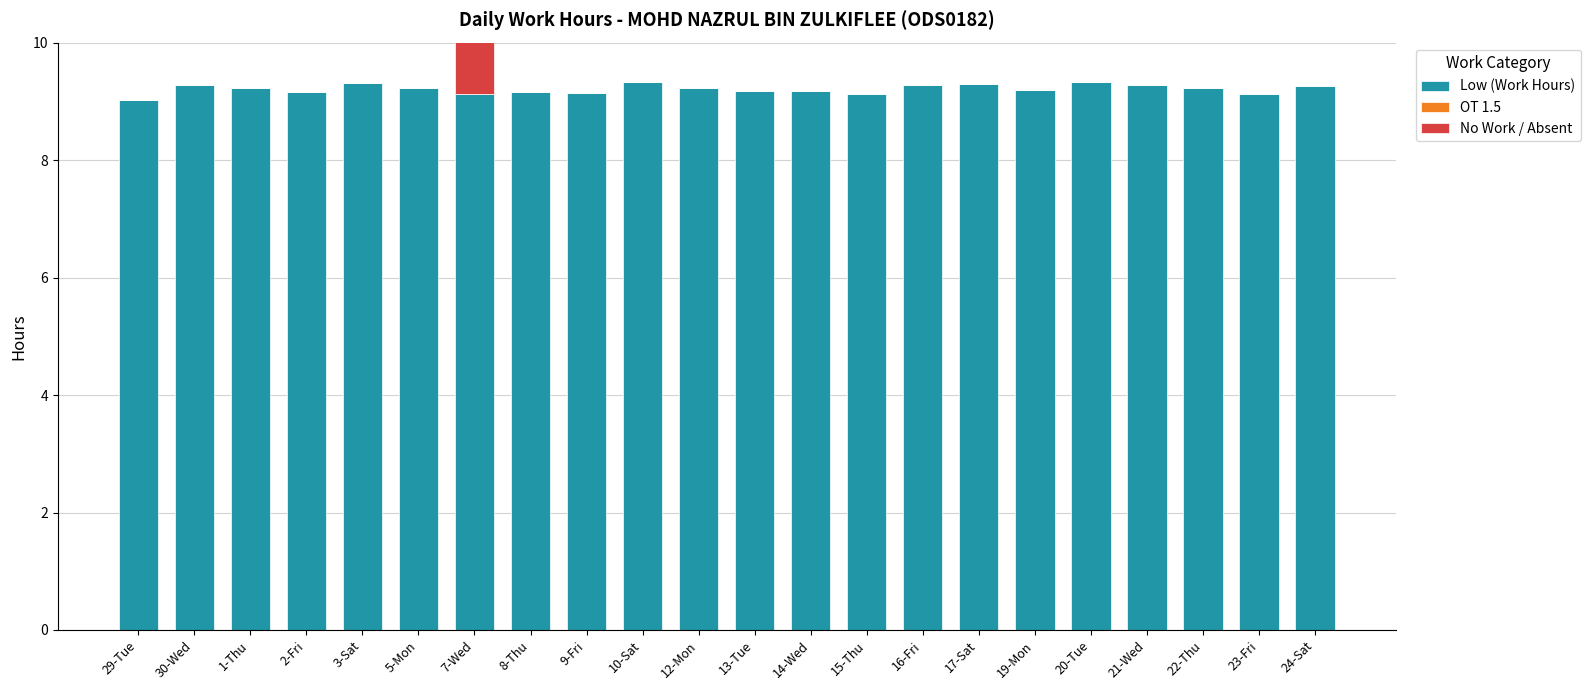

Reading left to right, extract all data points from this chart.

Low (Work Hours): 29-Tue=9.0	30-Wed=9.3	1-Thu=9.2	2-Fri=9.2	3-Sat=9.3	5-Mon=9.2	7-Wed=9.1	8-Thu=9.2	9-Fri=9.1	10-Sat=9.3	12-Mon=9.2	13-Tue=9.2	14-Wed=9.2	15-Thu=9.1	16-Fri=9.3	17-Sat=9.3	19-Mon=9.2	20-Tue=9.3	21-Wed=9.3	22-Thu=9.2	23-Fri=9.1	24-Sat=9.3
OT 1.5: 29-Tue=0.0	30-Wed=0.0	1-Thu=0.0	2-Fri=0.0	3-Sat=0.0	5-Mon=0.0	7-Wed=0.0	8-Thu=0.0	9-Fri=0.0	10-Sat=0.0	12-Mon=0.0	13-Tue=0.0	14-Wed=0.0	15-Thu=0.0	16-Fri=0.0	17-Sat=0.0	19-Mon=0.0	20-Tue=0.0	21-Wed=0.0	22-Thu=0.0	23-Fri=0.0	24-Sat=0.0
No Work / Absent: 29-Tue=0.0	30-Wed=0.0	1-Thu=0.0	2-Fri=0.0	3-Sat=0.0	5-Mon=0.0	7-Wed=8.0	8-Thu=0.0	9-Fri=0.0	10-Sat=0.0	12-Mon=0.0	13-Tue=0.0	14-Wed=0.0	15-Thu=0.0	16-Fri=0.0	17-Sat=0.0	19-Mon=0.0	20-Tue=0.0	21-Wed=0.0	22-Thu=0.0	23-Fri=0.0	24-Sat=0.0